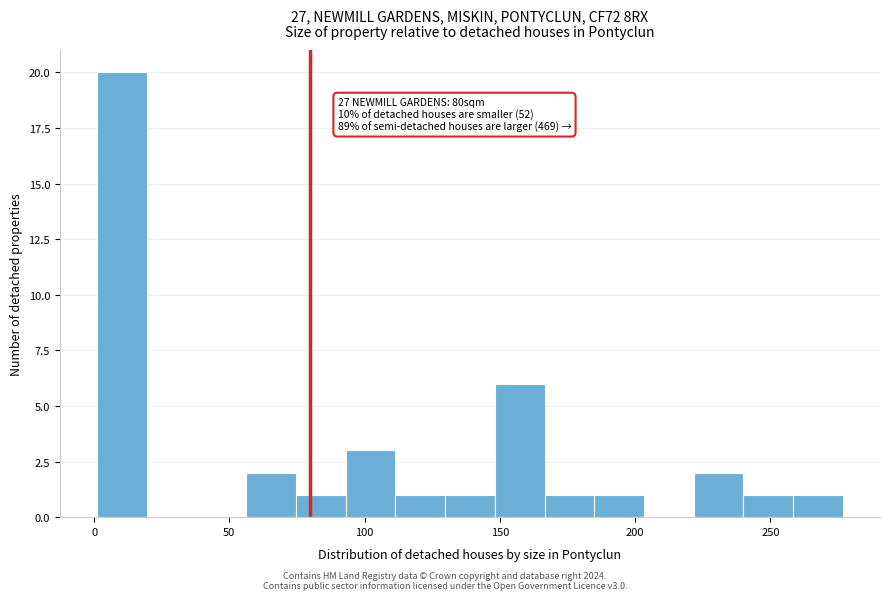

Around what value on the x-axis is the tallest bar? Give the approximate position of its centre, as read against the axis.

10